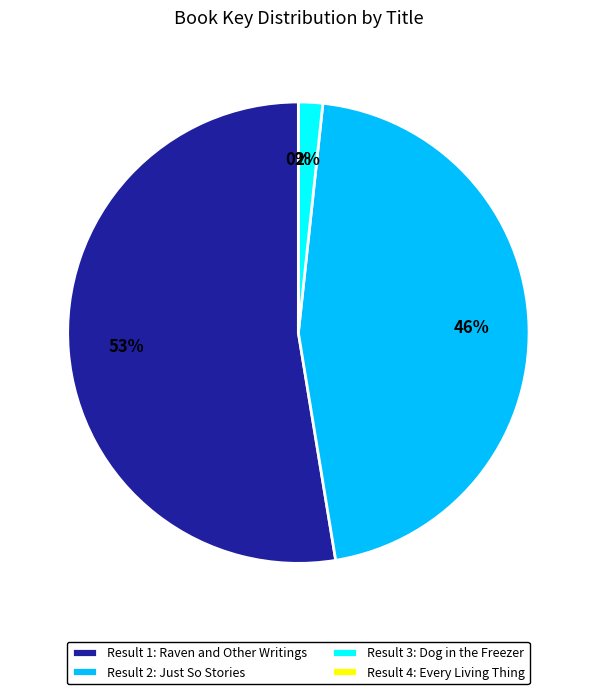

To the nearest percent, what is the combined percentage of Result 1: Raven and Other Writings and Result 2: Just So Stories?

98%